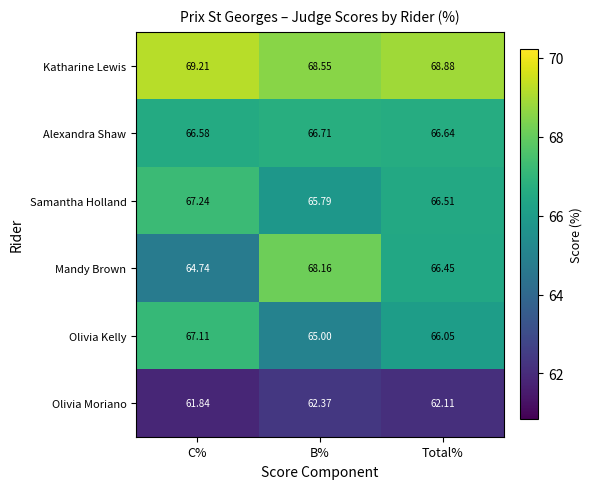

At which label does Olivia Moriano first exceed 62?

B%